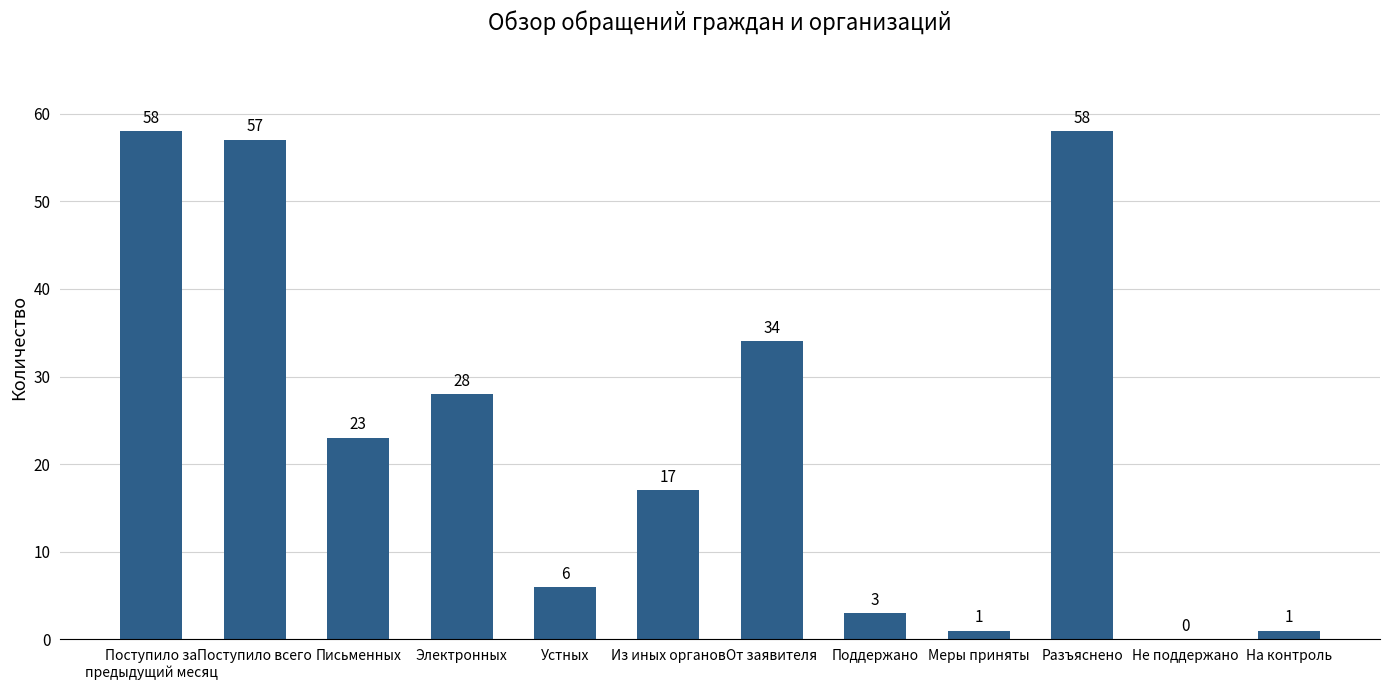

Is it true that the value at Поддержано is 3?

True